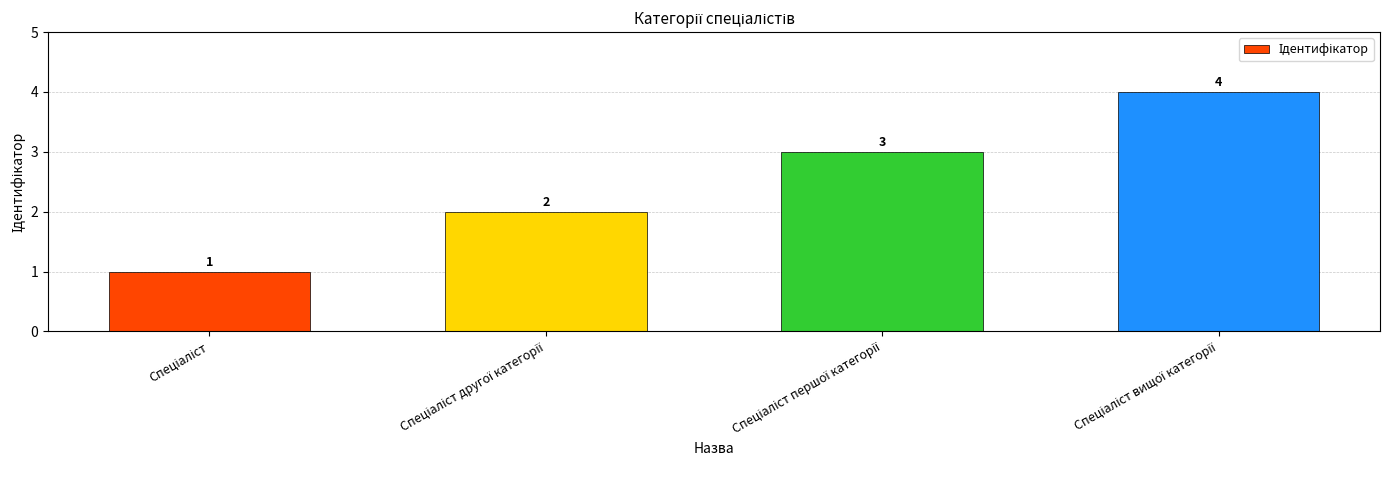

What is the minimum value shown in the chart?

1